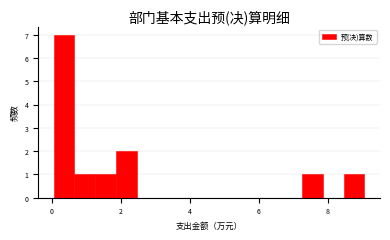

Read against the x-axis, roughly where is the centre of the tallest bar?

0.4